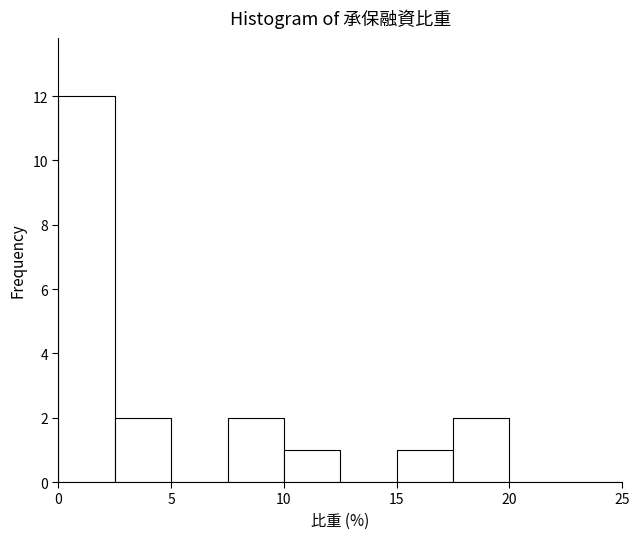

Reading left to right, list every bar in this chart as the range it spans on the x-axis followed by its height. The values are not printed on the chart, so give them approximately, as read against the axis.

0.0 to 2.5: 12
2.5 to 5.0: 2
5.0 to 7.5: 0
7.5 to 10.0: 2
10.0 to 12.5: 1
12.5 to 15.0: 0
15.0 to 17.5: 1
17.5 to 20.0: 2
20.0 to 22.5: 0
22.5 to 25.0: 0